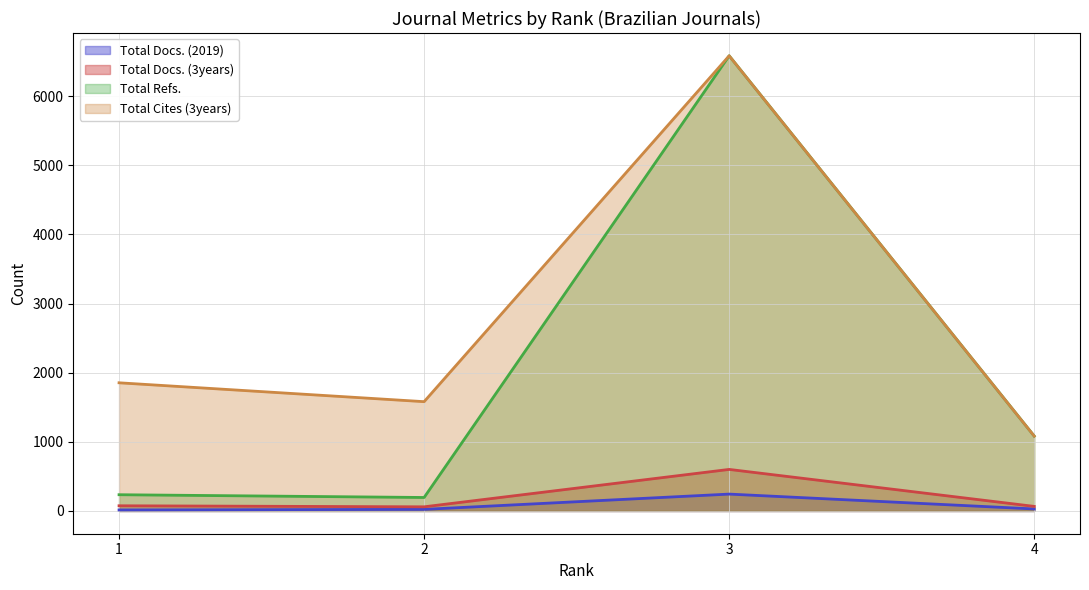

Reading left to right, extract all data points from this chart.

Total Docs. (2019): 15	23	244	29
Total Docs. (3years): 75	60	601	66
Total Refs.: 235	195	6584	1083
Total Cites (3years): 1854	1581	6584	1083